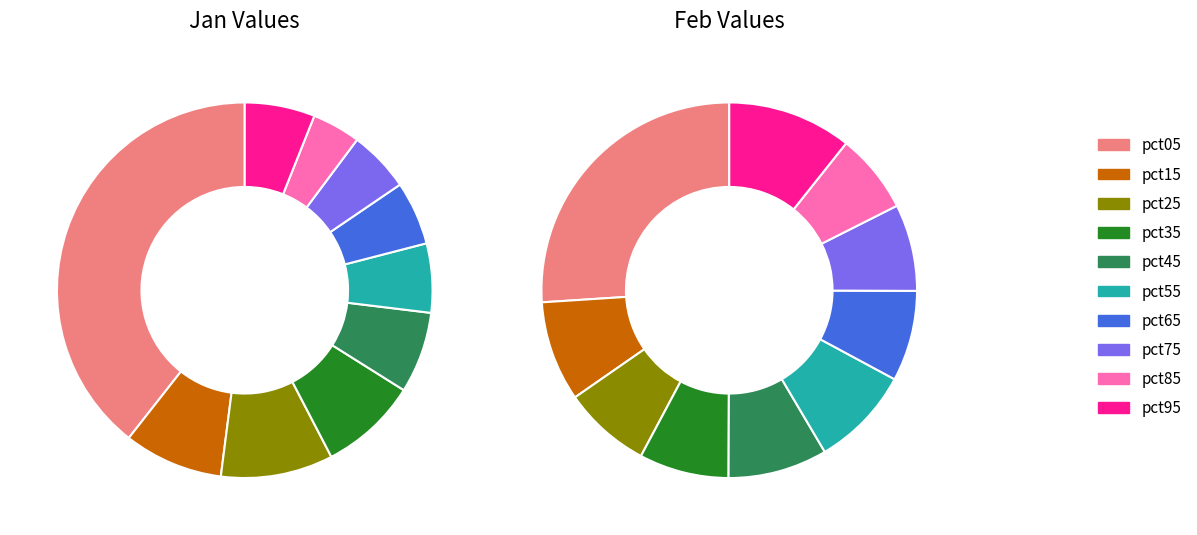

Is there any slice that represents more than half of the pie?

No